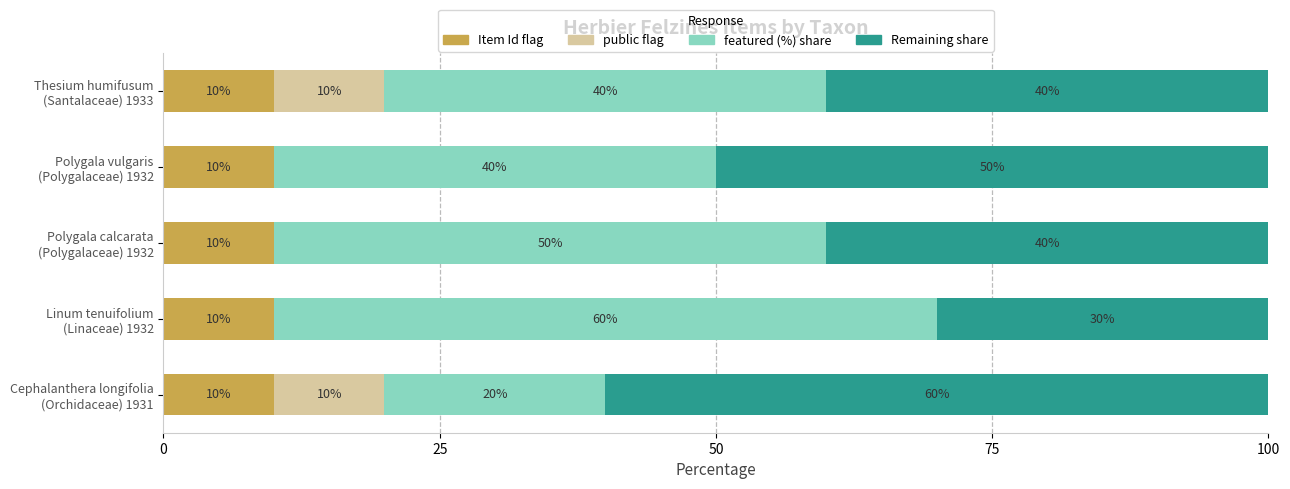

What is the maximum value for Item Id flag?

10